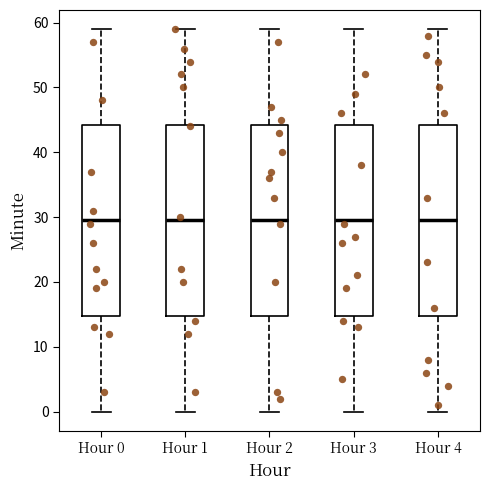

Where does the upper whisker of the box for Hour 3 end on the y-axis? The values are not printed on the chart, so give them approximately, as read against the axis.

59